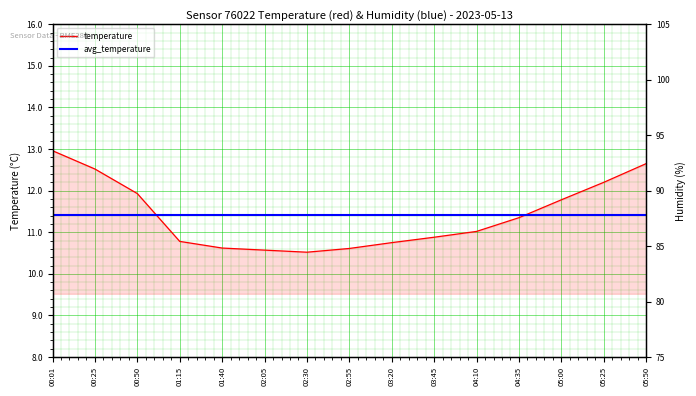

What is the sum of the temperature values at 04:10 and 01:40?

21.6